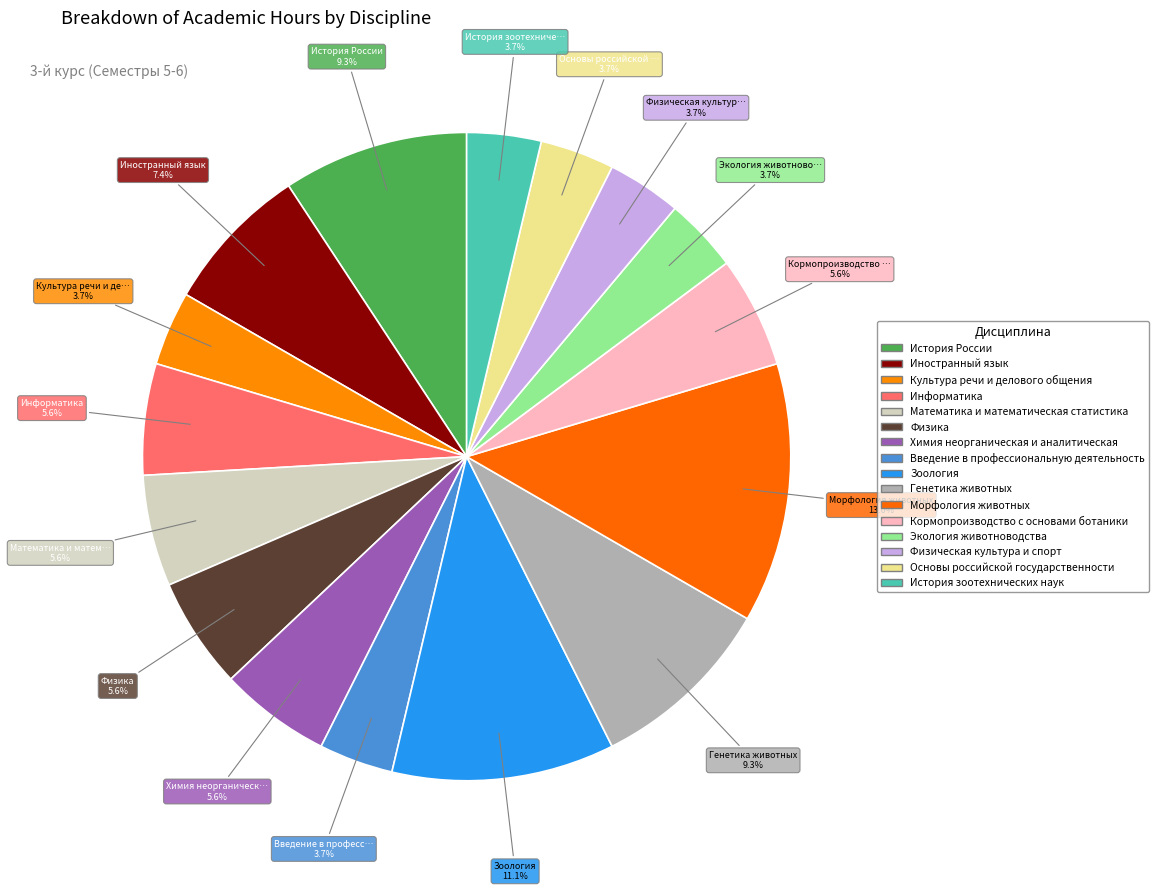

To the nearest percent, what portion does История России represent?

9%